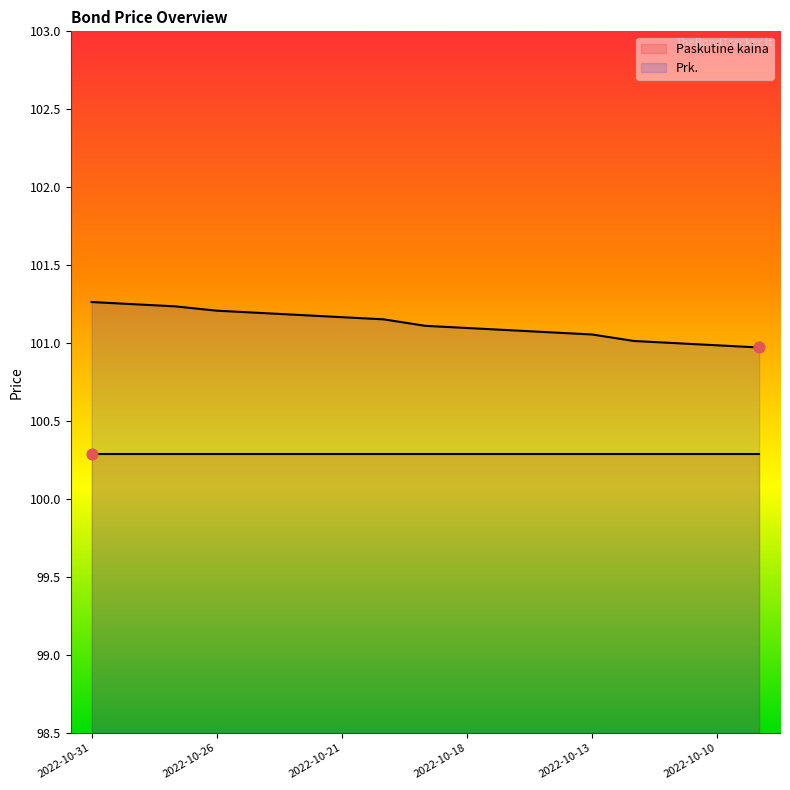

Between 2022-10-14 and 2022-10-21, which is larger?

2022-10-21